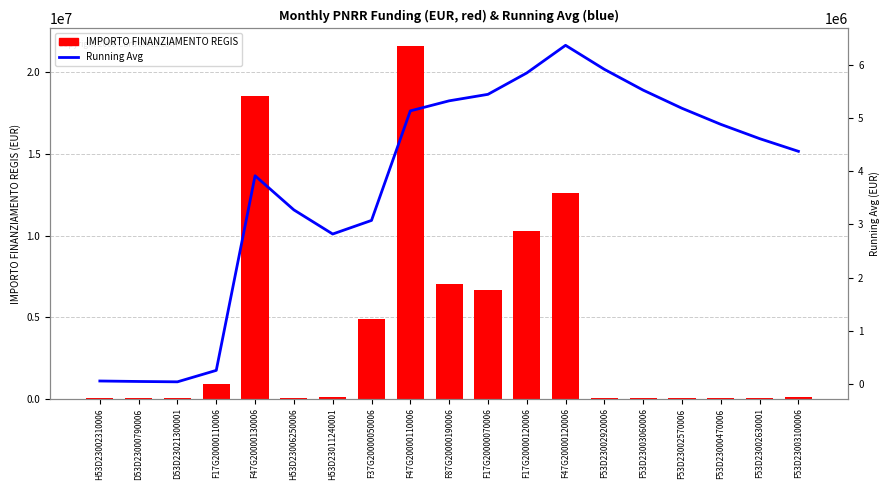

Reading left to right, transcribe all the data shown in this chart.

IMPORTO FINANZIAMENTO REGIS: H53D23002310006=54144.9	D53D23000790006=36123.8	D53D23021300001=25552.0	F17G20000110006=900630.0	F47G20000130006=18552987.0	H53D23006250006=62062.4	H53D23011240001=96064.0	F37G20000050006=4863405.0	F47G20000110006=21615132.0	F87G20000190006=7024917.0	F17G20000070006=6664665.0	F17G20000120006=10267188.0	F47G20000120006=12608826.0	F53D23002920006=44080.6	F53D23003060006=42816.5	F53D23002570006=66393.6	F53D23000470006=47794.5	F53D23002630001=46312.5	F53D23003100006=73886.6
Running Avg: H53D23002310006=54144.9	D53D23000790006=45134.3	D53D23021300001=38606.9	F17G20000110006=254112.7	F47G20000130006=3913887.5	H53D23006250006=3271916.7	H53D23011240001=2818223.4	F37G20000050006=3073871.1	F47G20000110006=5134011.2	F87G20000190006=5323101.8	F17G20000070006=5445062.1	F17G20000120006=5846905.9	F47G20000120006=6367053.6	F53D23002920006=5915412.7	F53D23003060006=5523906.3	F53D23002570006=5182811.7	F53D23000470006=4880751.9	F53D23002630001=4612171.9	F53D23003100006=4373314.8